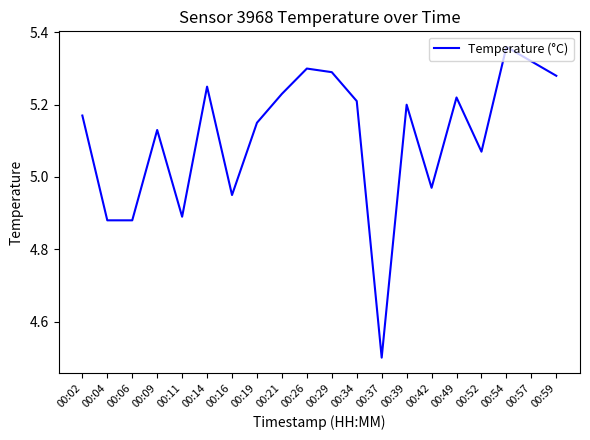

At which category does the chart reach its peak across all series?

00:54